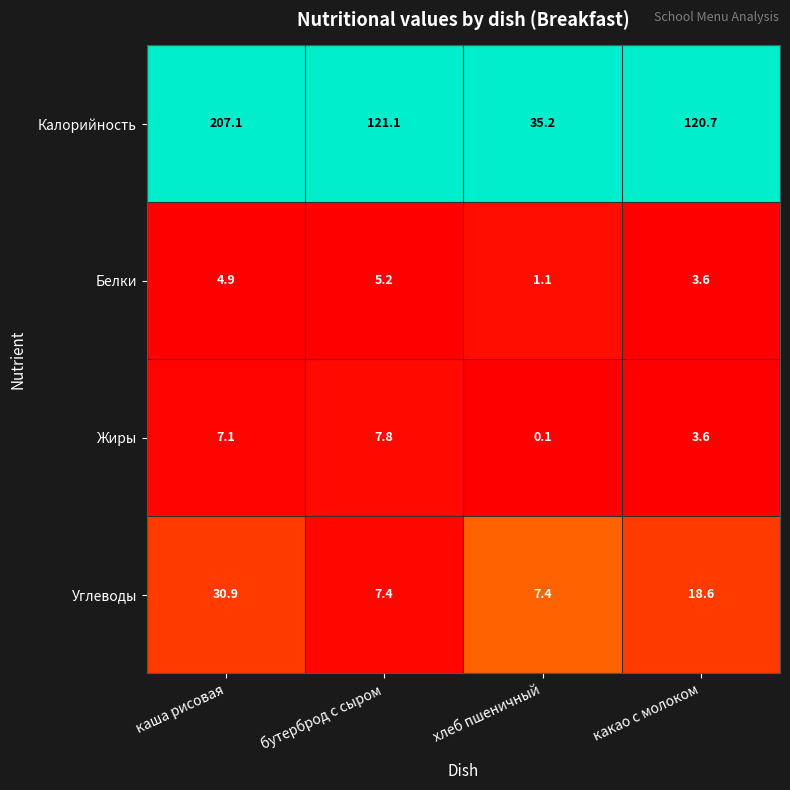

What is the difference between the maximum and minimum values in the Калорийность series?

171.9